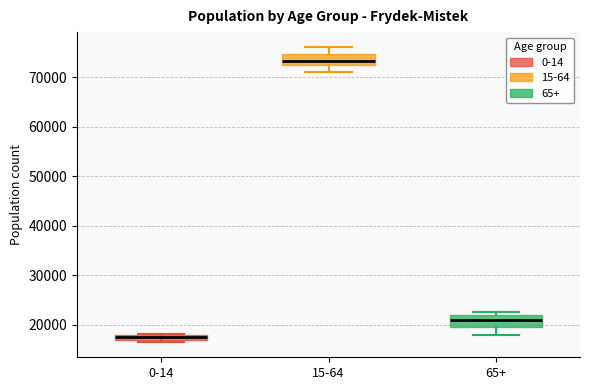

Which box has the highest median line?

15-64